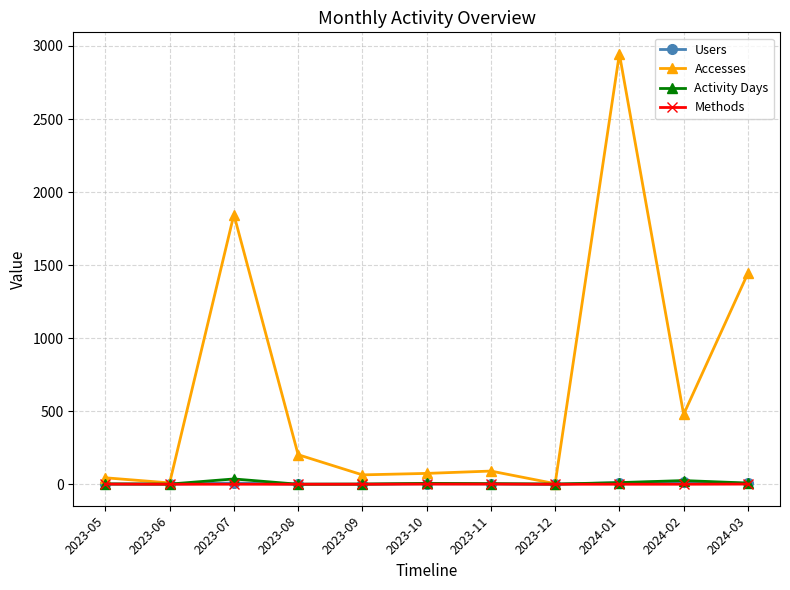

What is the total value across all series at 2023-08?

206